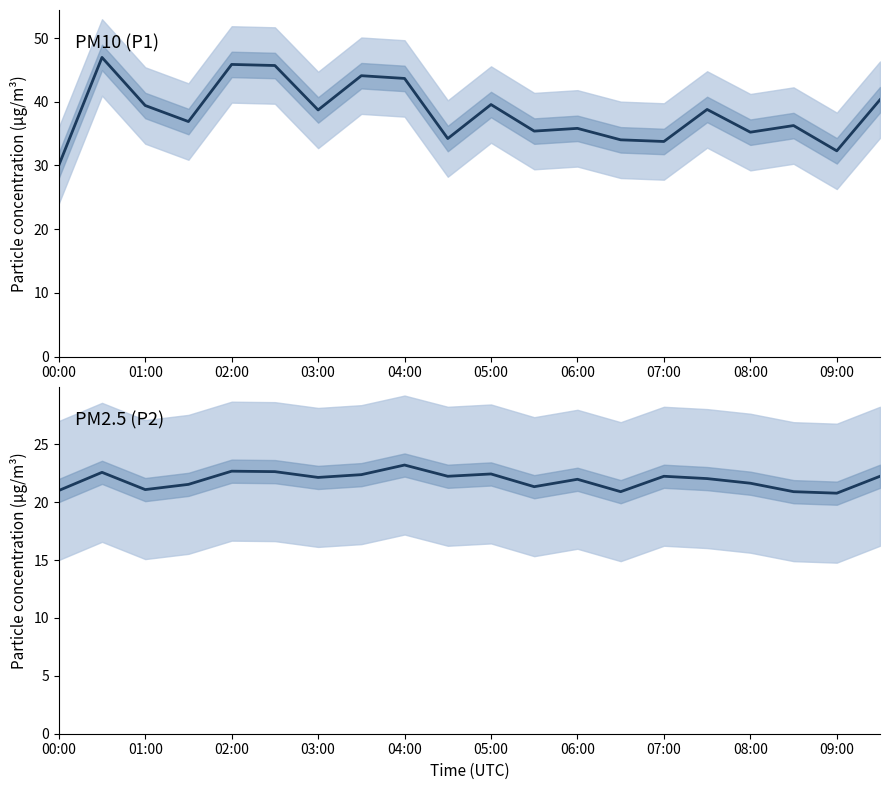

True or false: P2 and P1 cross at least once.

False